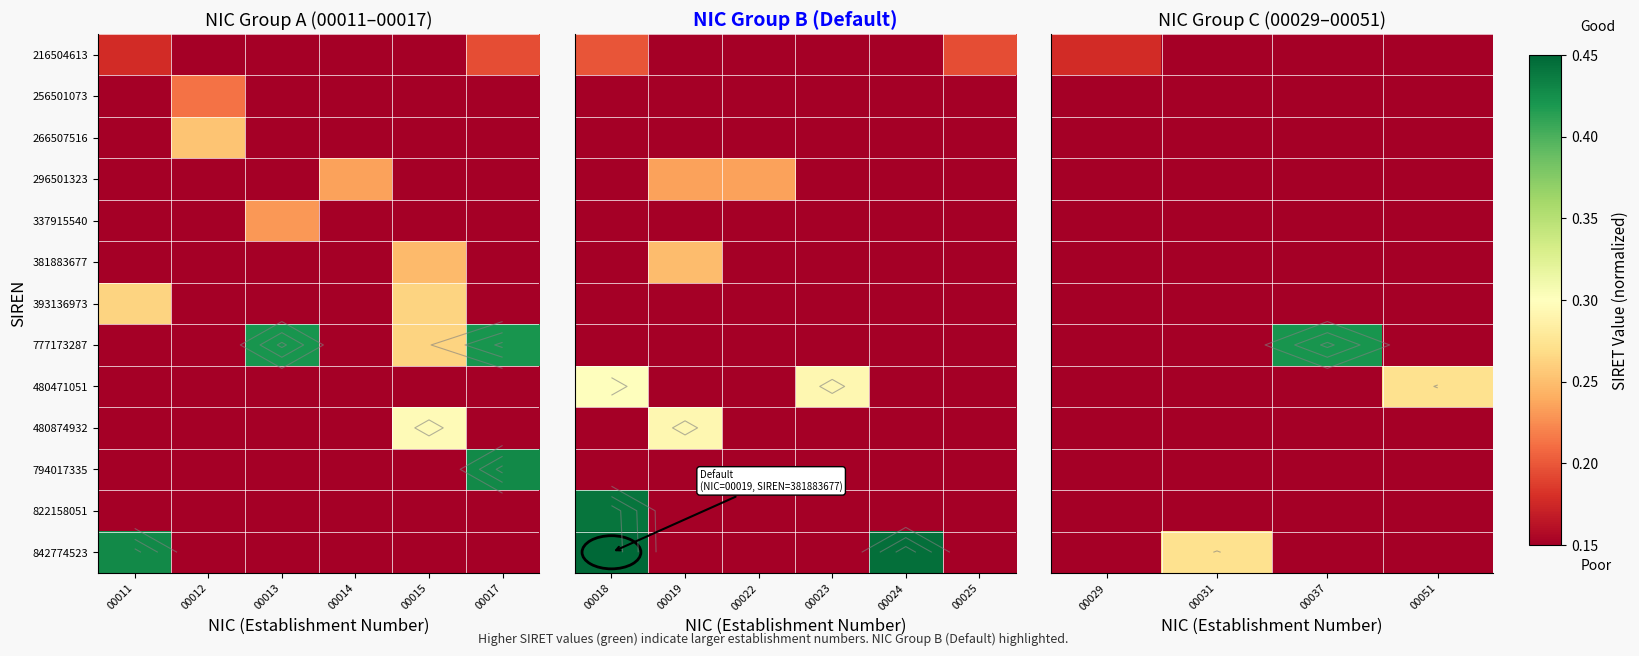

Which series changed the most between 00029 and 00031?

842774523